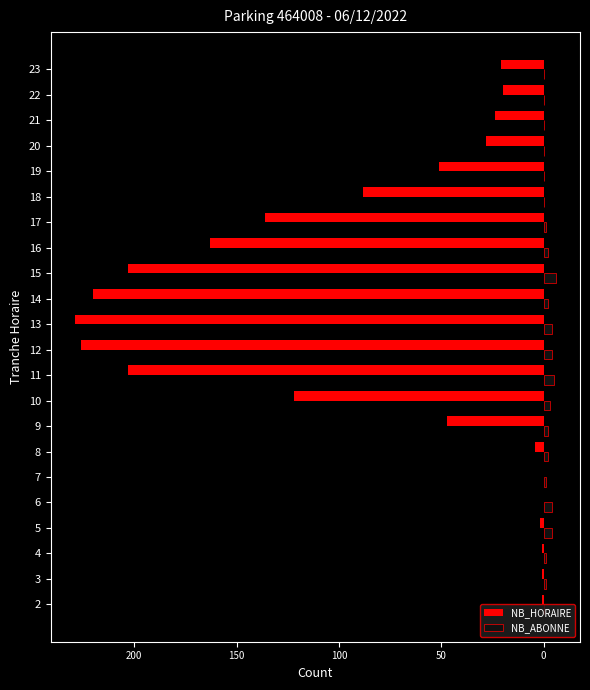

What are all the series names shown in the legend?

NB_HORAIRE, NB_ABONNE